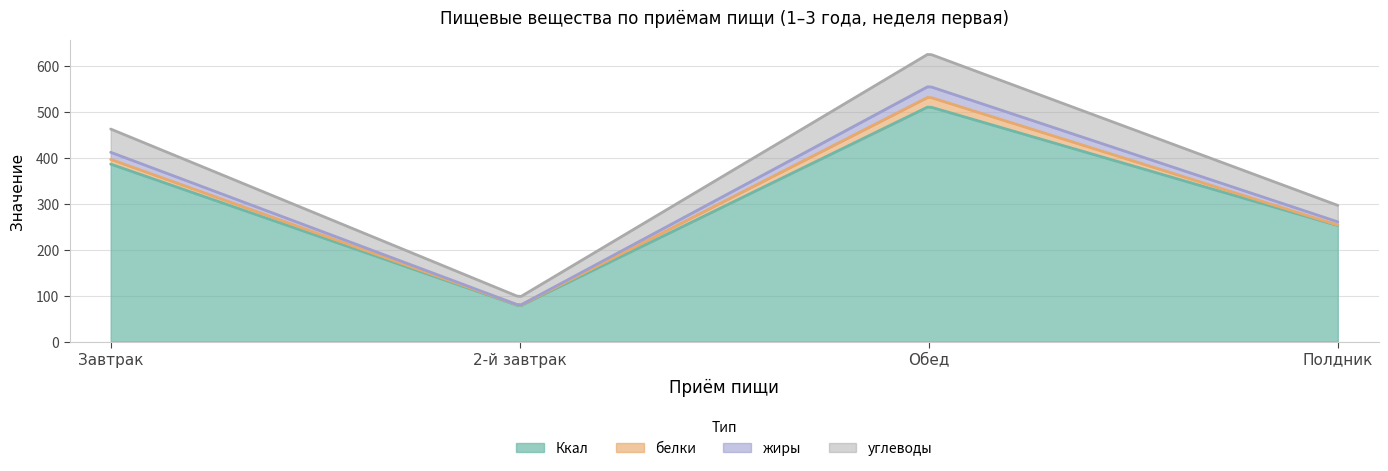

True or false: жиры and Ккал cross at least once.

False